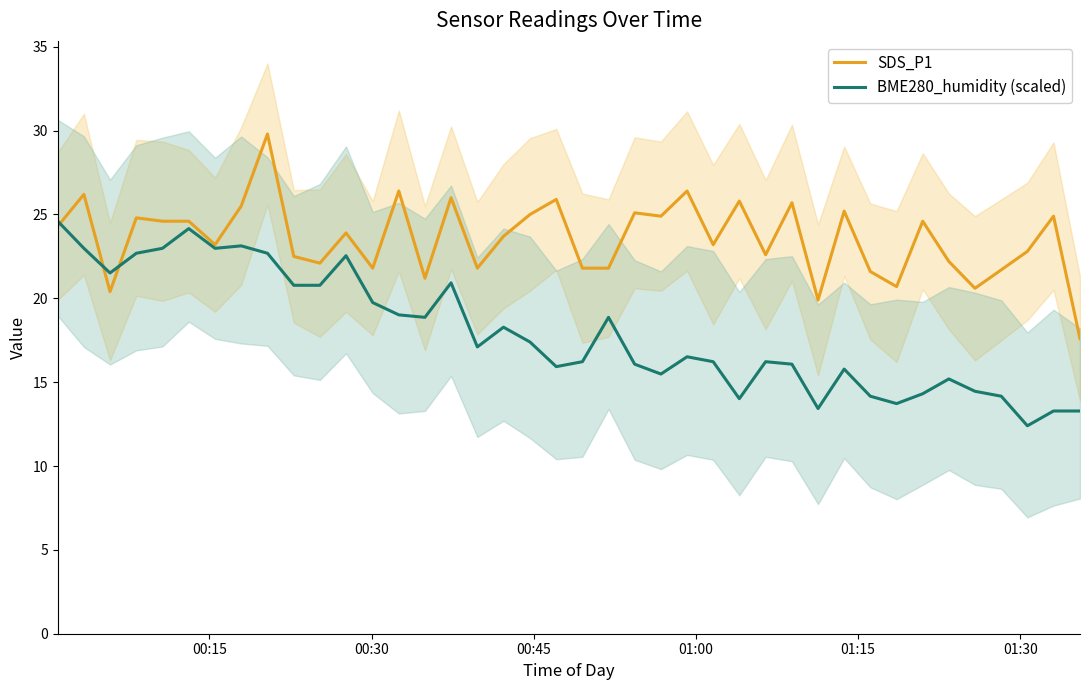

Does the chart display data point markers on the line(s)?

No